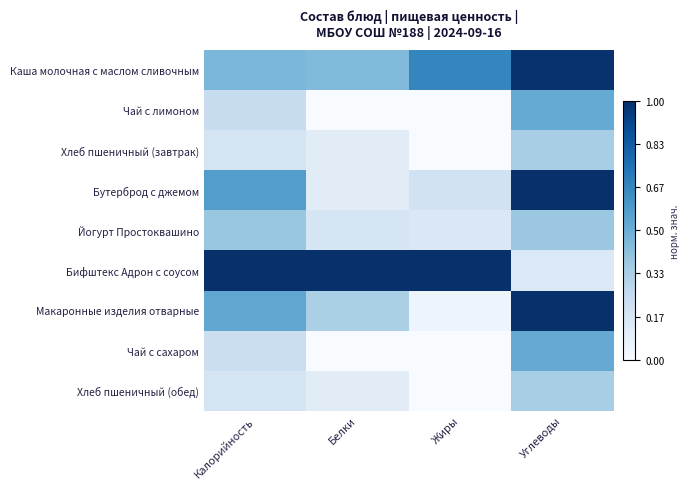

Which series has the widest spread of values?

Макаронные изделия отварные